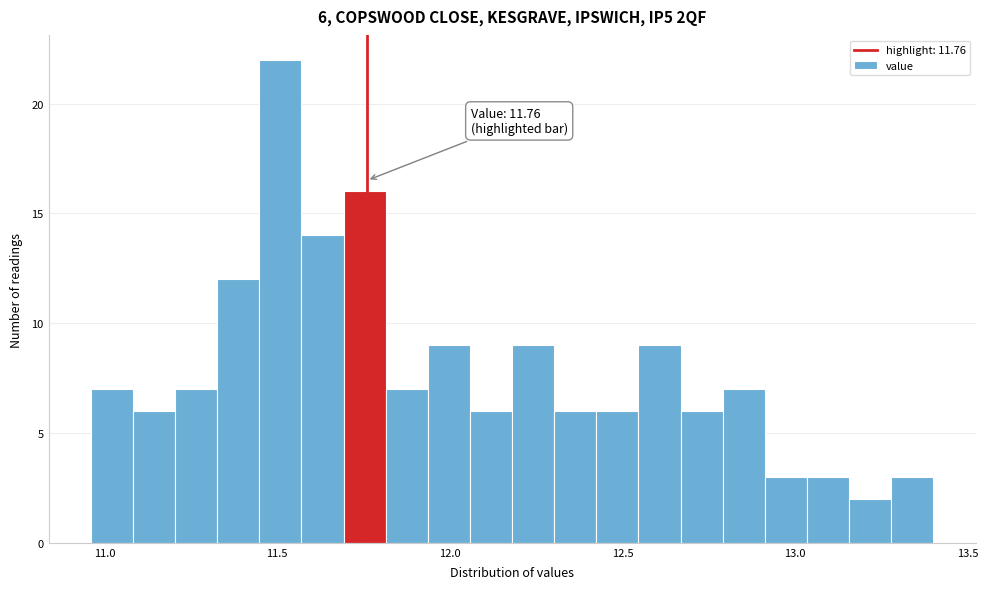

Around what value on the x-axis is the tallest bar? Give the approximate position of its centre, as read against the axis.

11.50